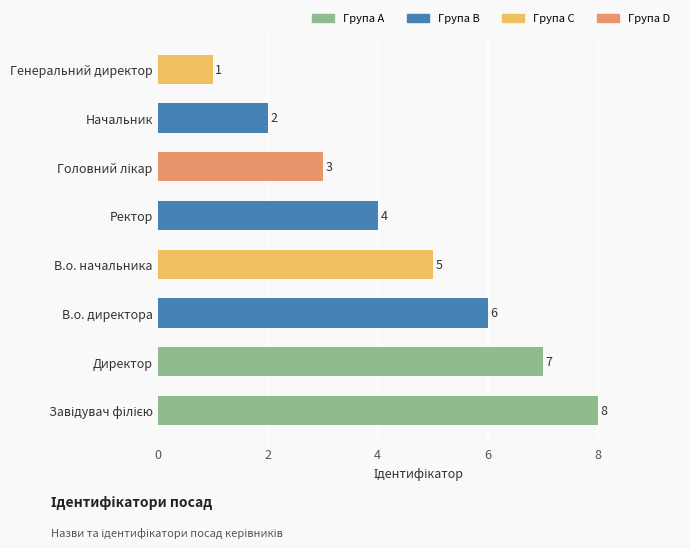

What is the sum of the values at Ректор and Начальник?

6